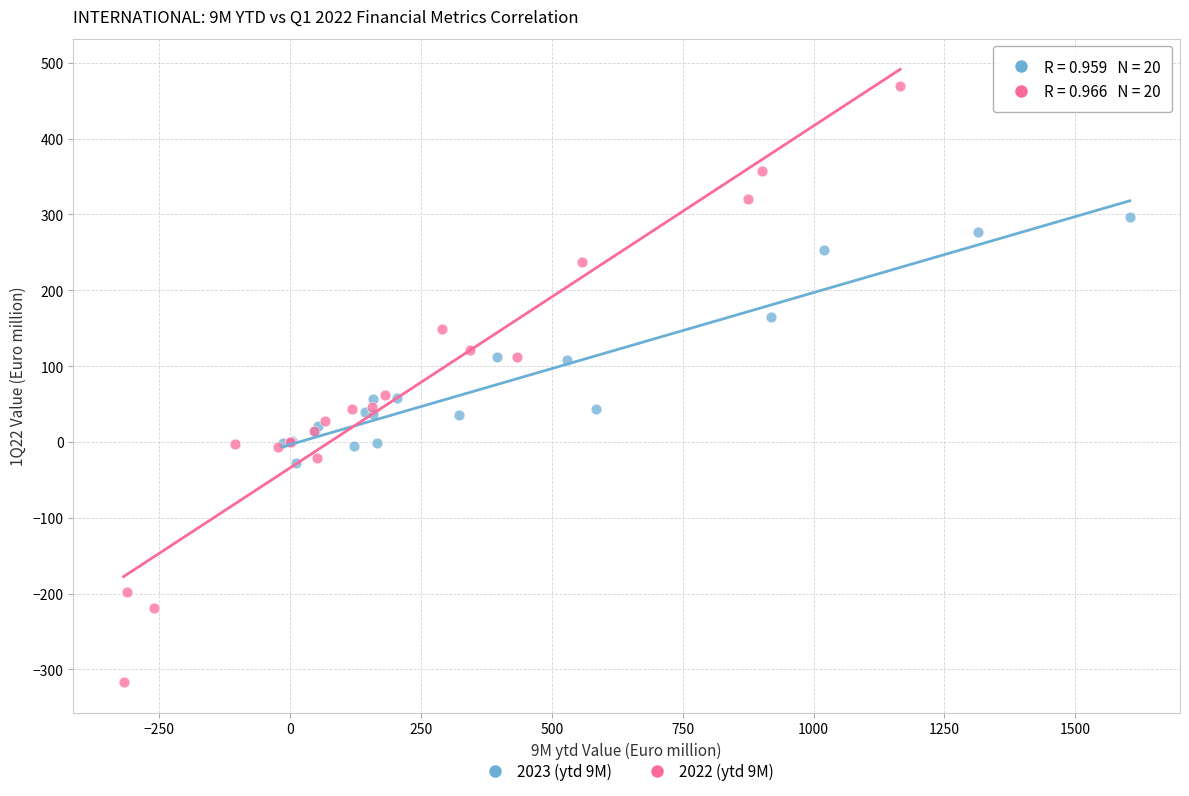

Which series contains the lowest Y value?

2022 (ytd 9M)